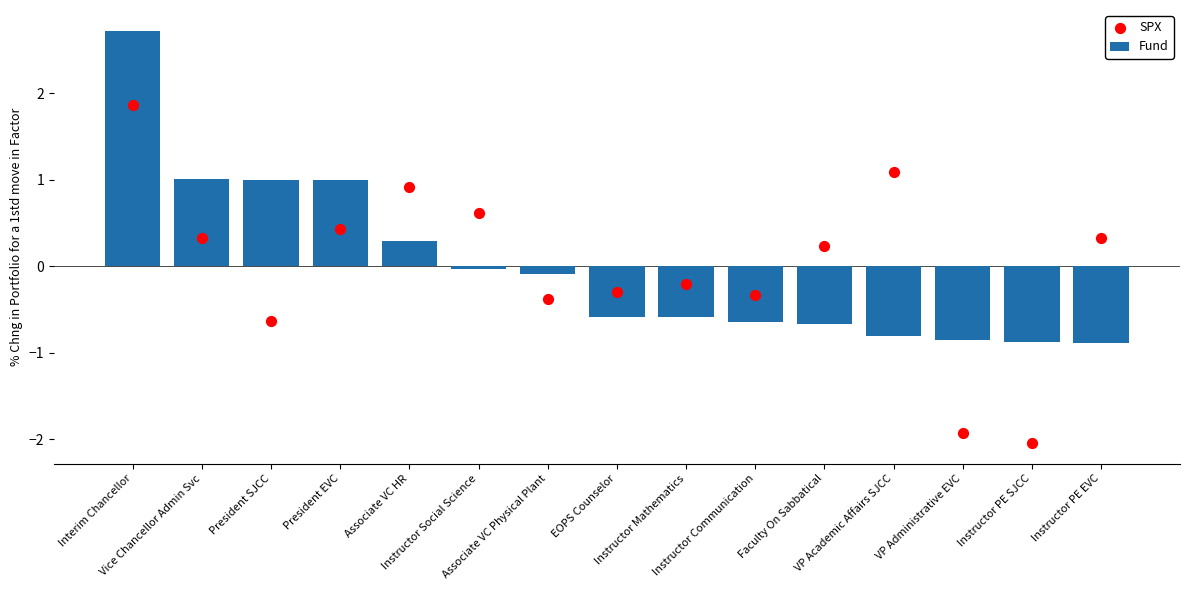

At how many categories does at least one series exceed 1?

3